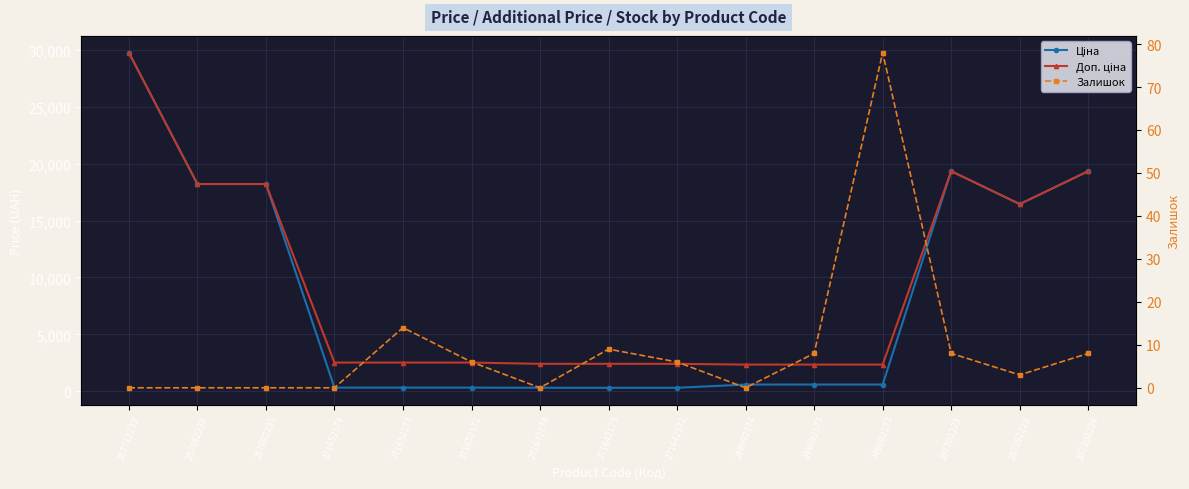

How many lines are shown in the chart?

3